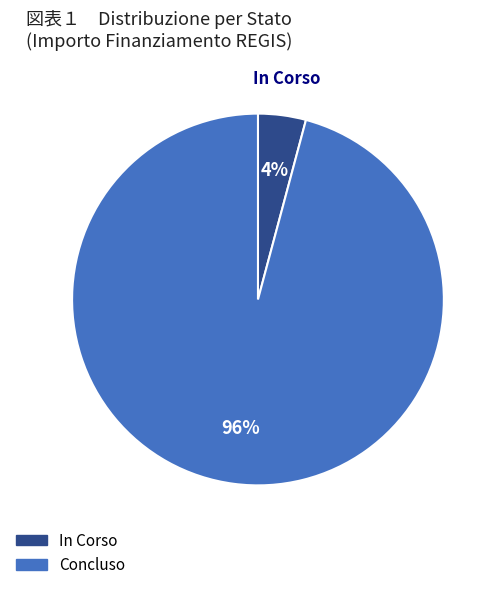

Count the number of slices in the pie.

2